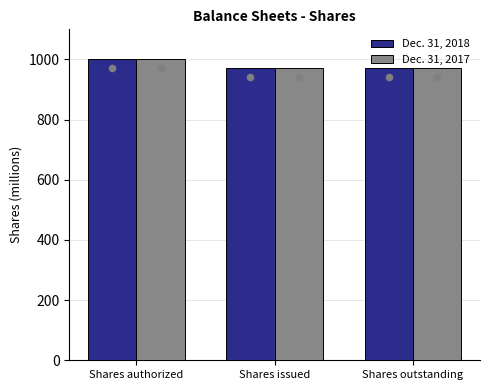

At which category is the sum across all series the highest?

Shares authorized